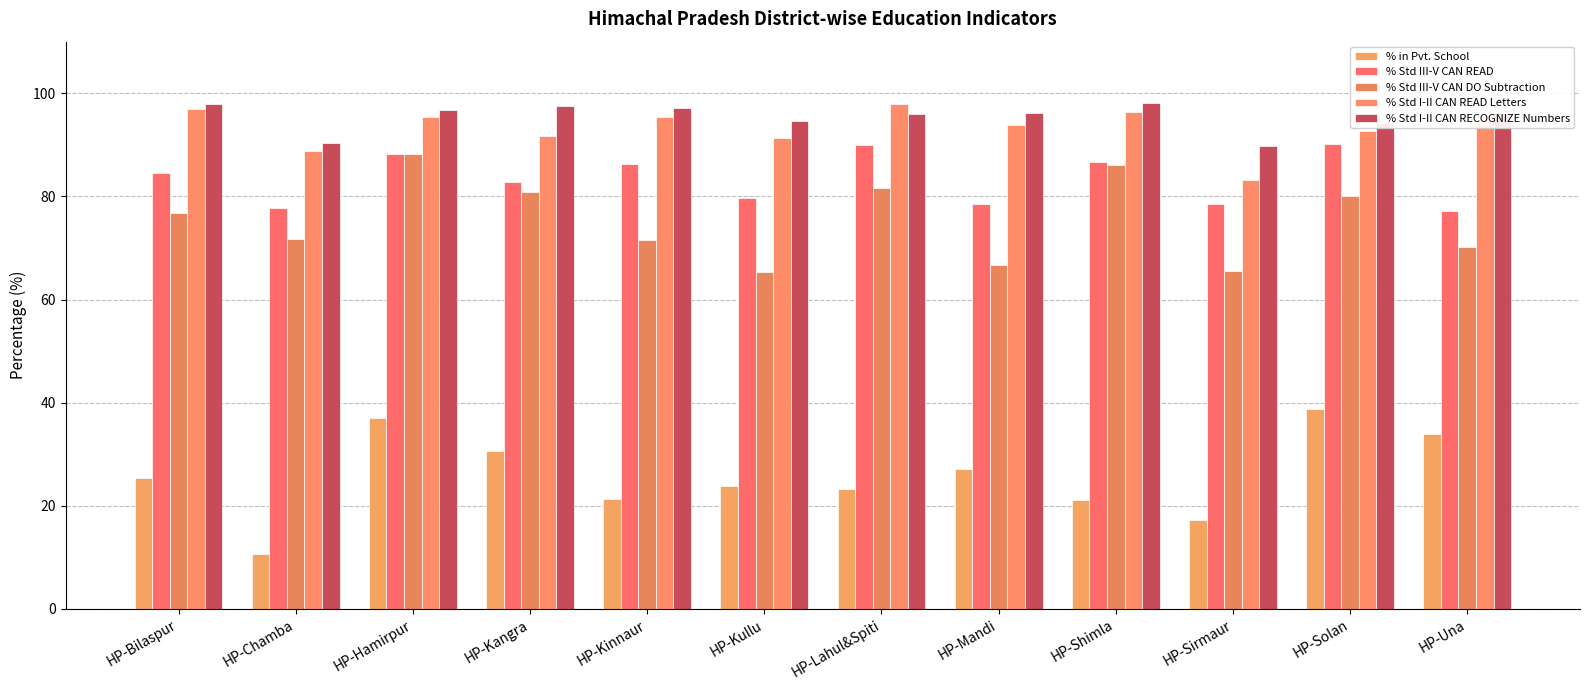

Which label corresponds to the largest value in the chart?

HP-Shimla